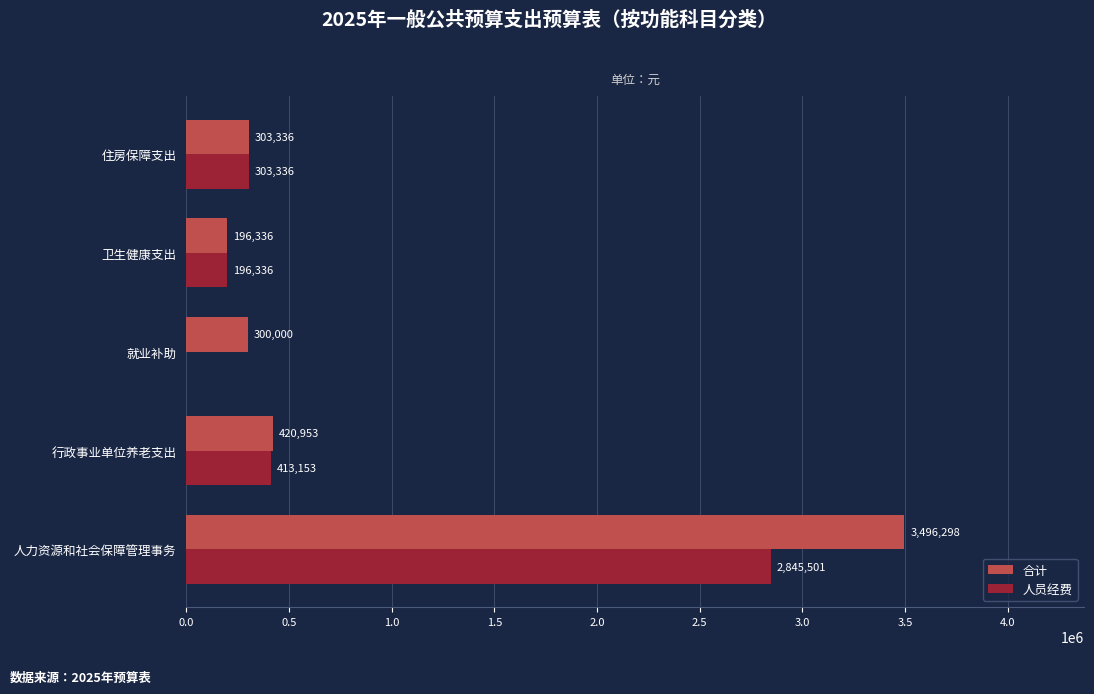

Between 就业补助 and 住房保障支出, which series saw the biggest shift?

人员经费